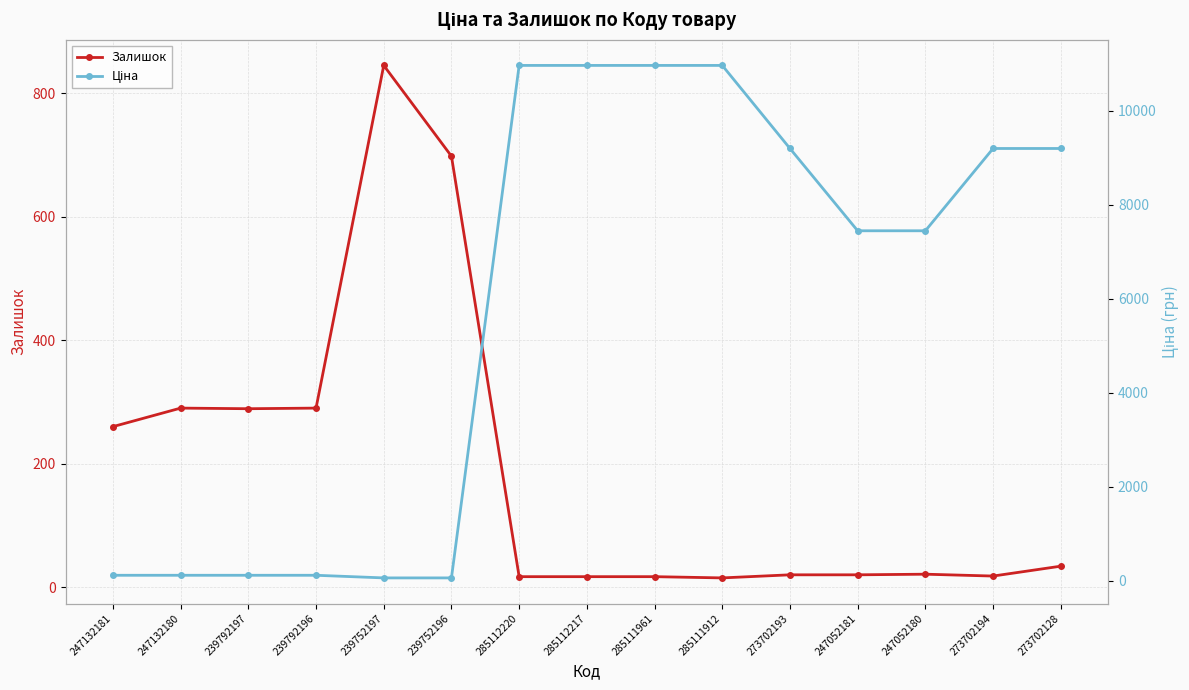

At which label does Ціна first exceed 7444?

285112220